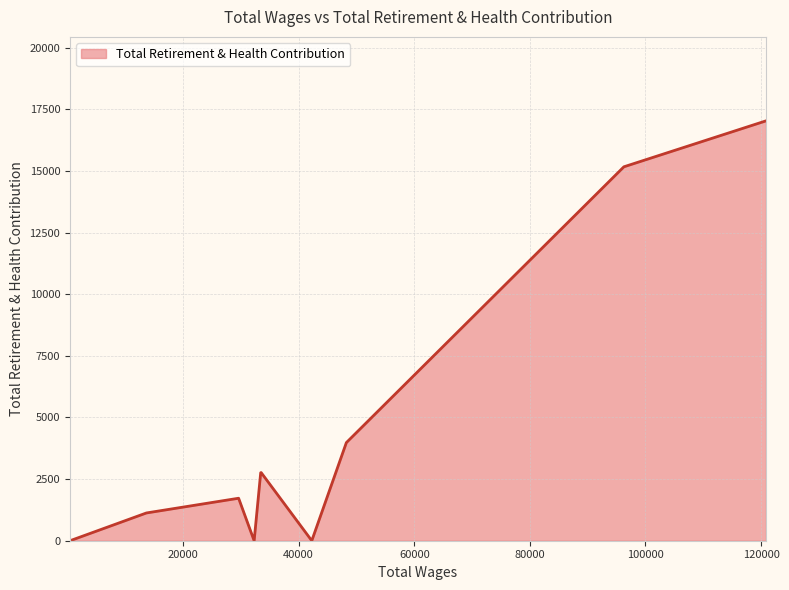

What is the maximum value shown in the chart?

17036